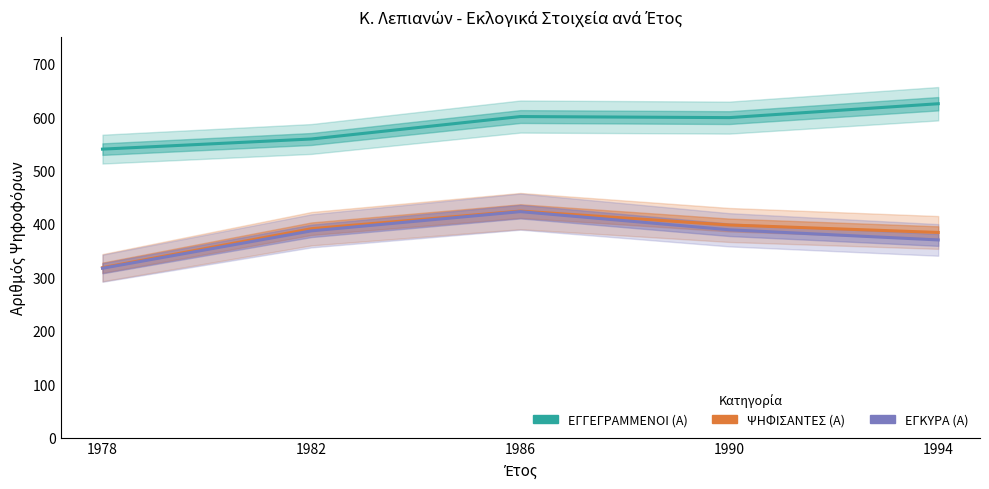

Reading left to right, what are all the values shown in this chart?

ΕΓΓΕΓΡΑΜΜΕΝΟΙ (Α): 1978=540	1982=559	1986=601	1990=599	1994=625
ΨΗΦΙΣΑΝΤΕΣ (Α): 1978=318	1982=391	1986=424	1990=398	1994=384
ΕΓΚΥΡΑ (Α): 1978=317	1982=387	1986=423	1990=389	1994=370